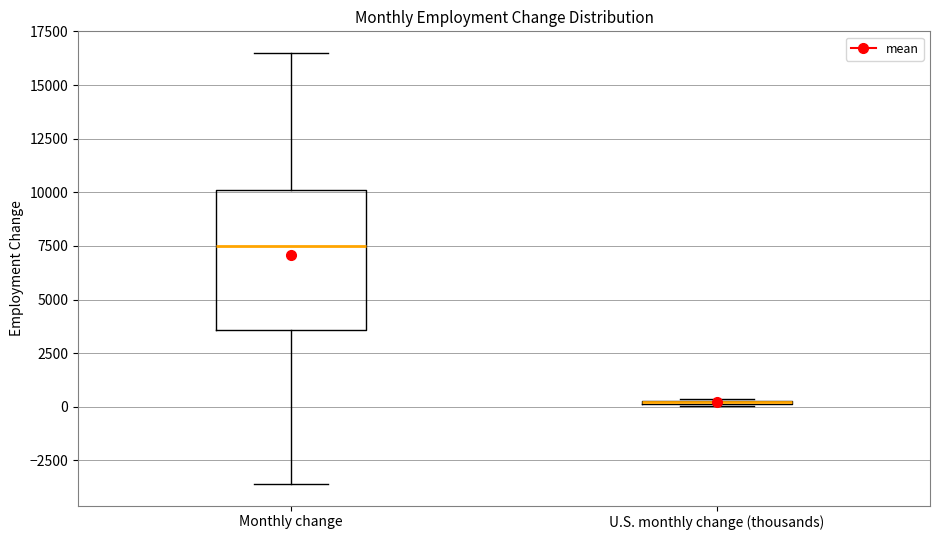

Reading left to right, read every box against the y-axis: the position of its median line, the range the box covers, and the ends of its whiskers. The values are not printed on the chart, so give them approximately, as read against the axis.

Monthly change: median 7500, box 3500 to 10000, whiskers -3500 to 16500
U.S. monthly change (thousands): box collapsed to a line at 0, whiskers 0 to 500